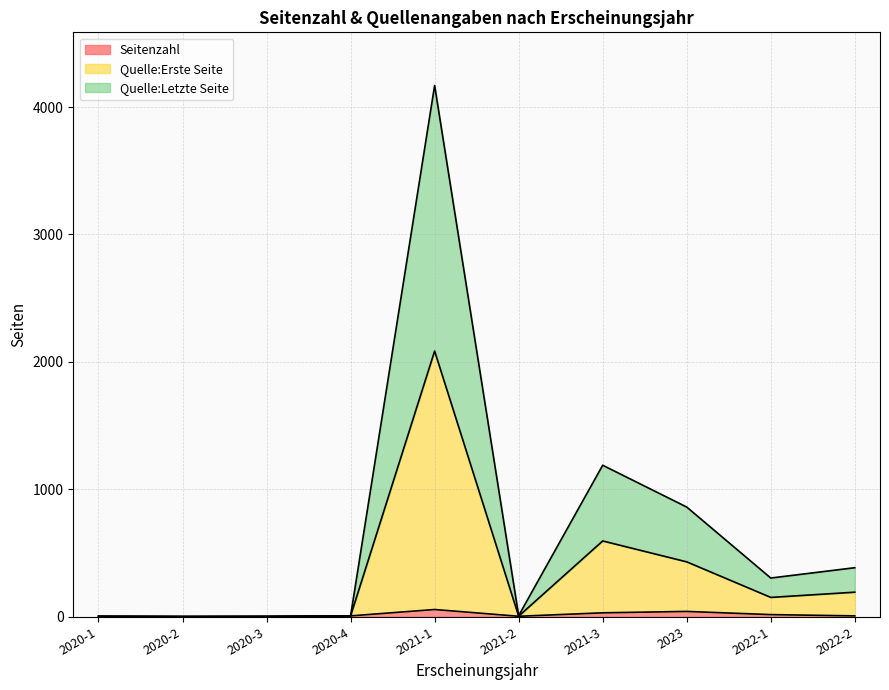

What is the value of the Quelle:Erste Seite point at the 10th from the left?

193